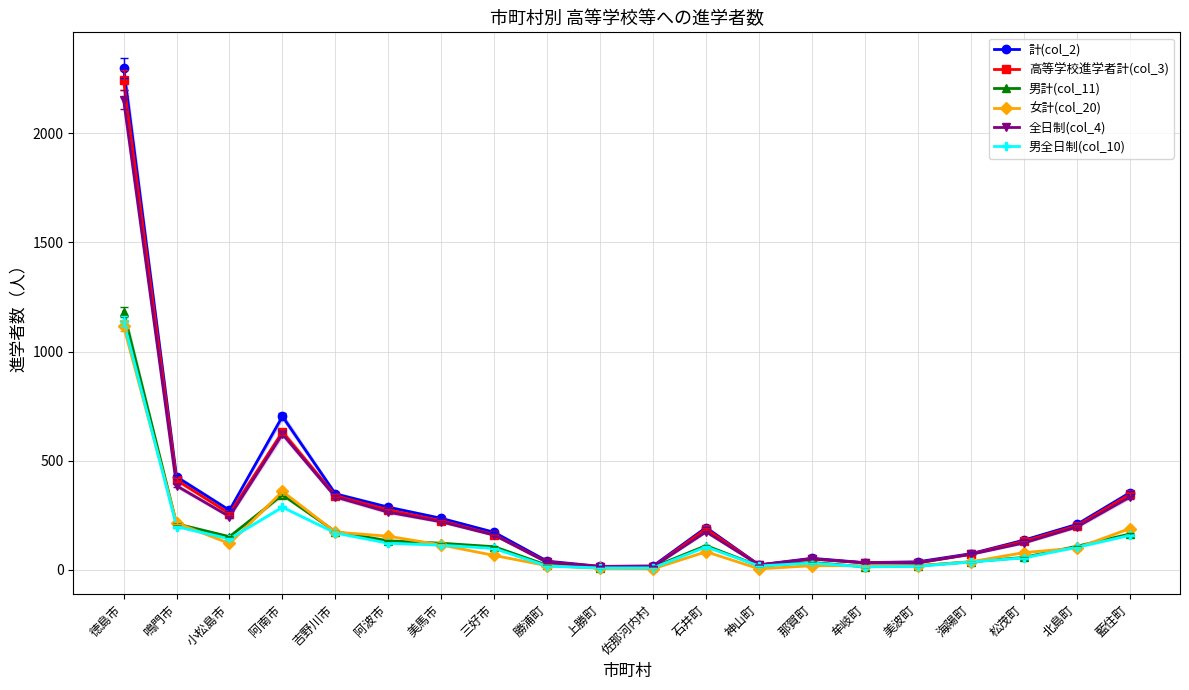

Which series changed the most between 神山町 and 美波町?

計(col_2)